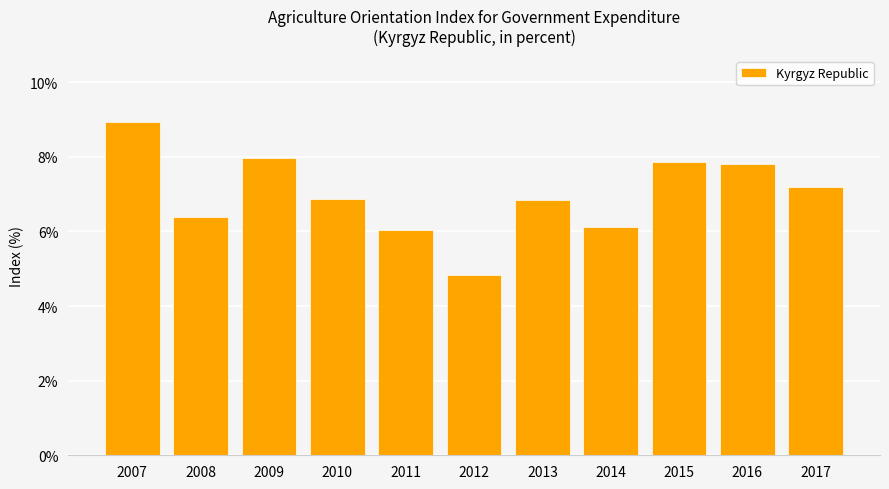

Which label corresponds to the largest value in the chart?

2007